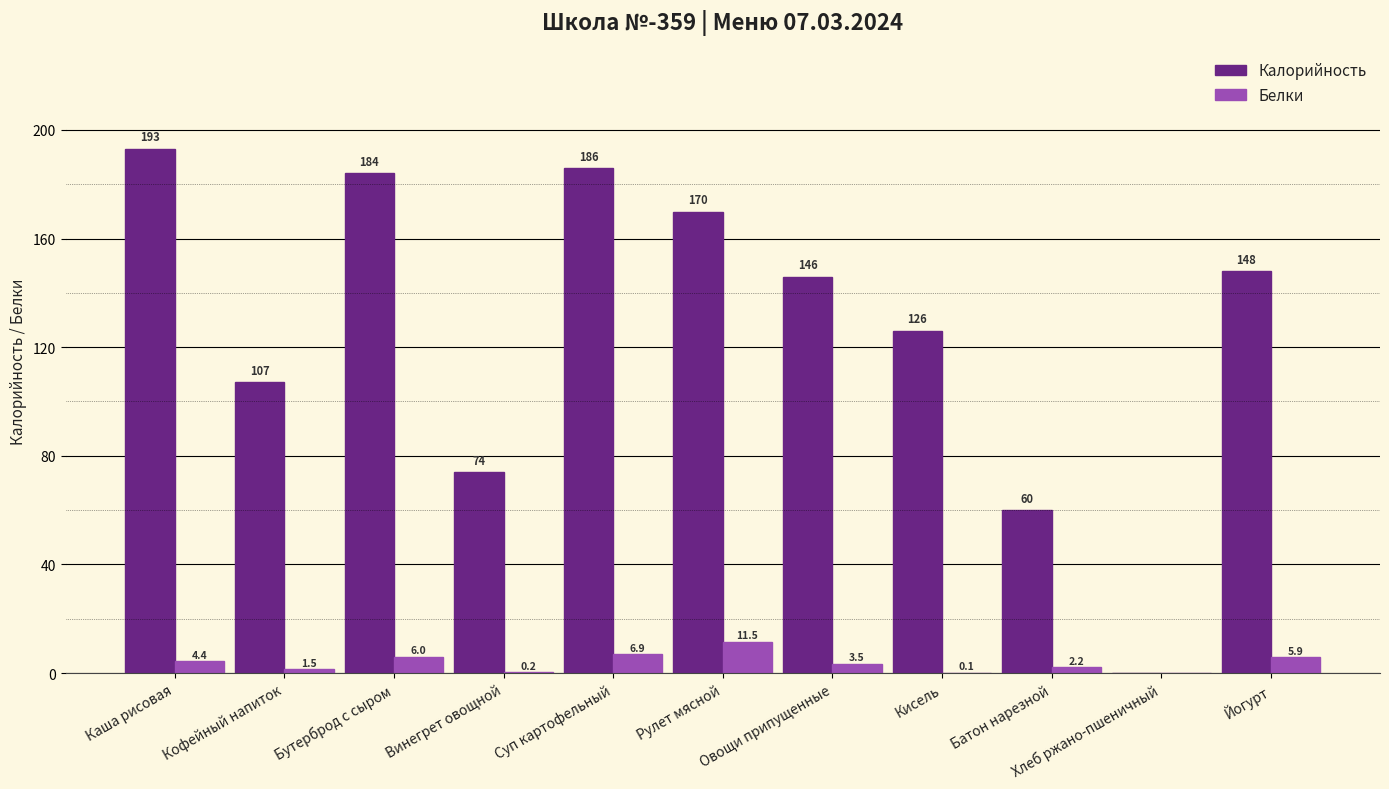

How many values in Белки are above zero?

10